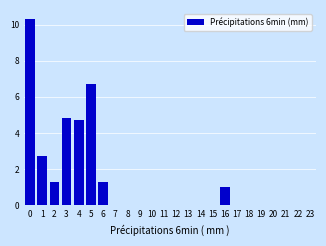

Reading left to right, transcribe all the data shown in this chart.

0=10.3	1=2.7	2=1.3	3=4.8	4=4.7	5=6.7	6=1.3	7=0.0	8=0.0	9=0.0	10=0.0	11=0.0	12=0.0	13=0.0	14=0.0	15=0.0	16=1.0	17=0.0	18=0.0	19=0.0	20=0.0	21=0.0	22=0.0	23=0.0